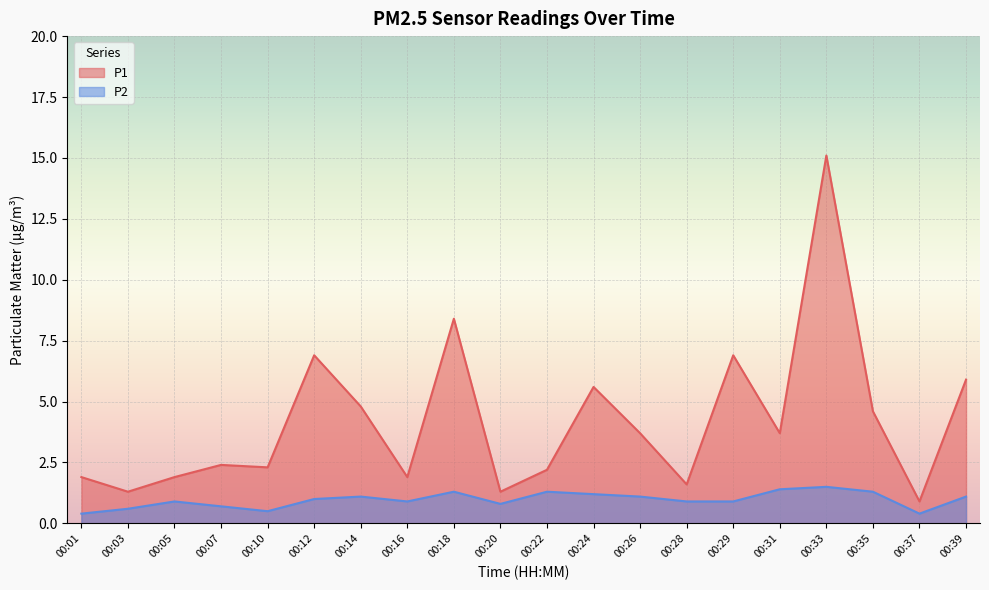

Is it true that P2 equals 0.9 at 00:16?

True